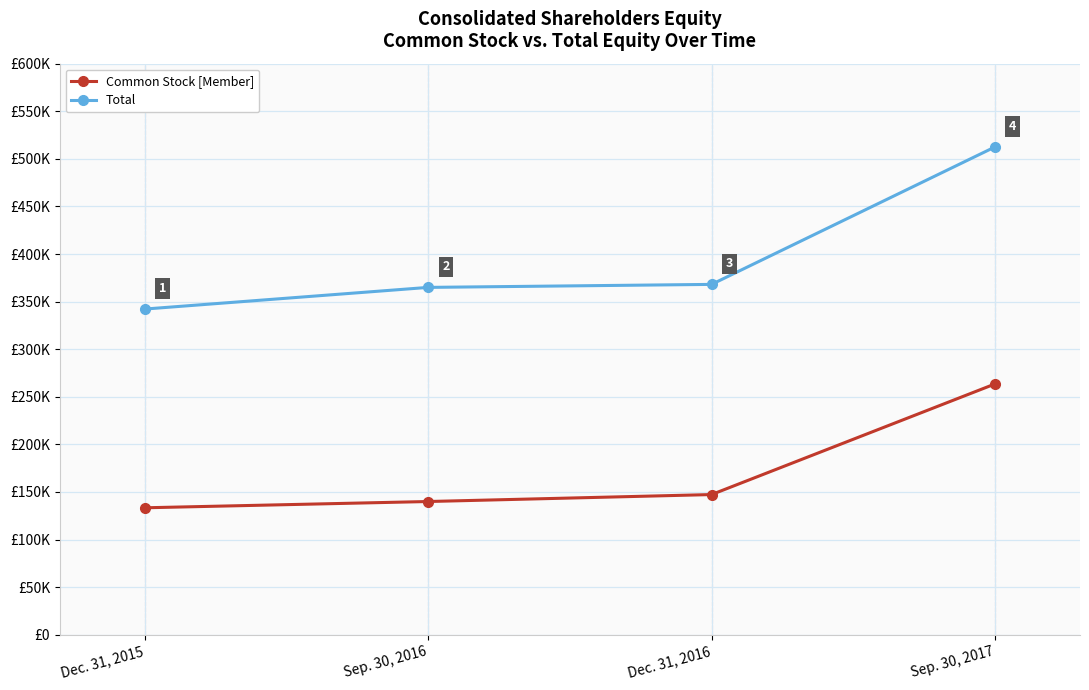

True or false: Total and Common Stock [Member] intersect in this chart.

False